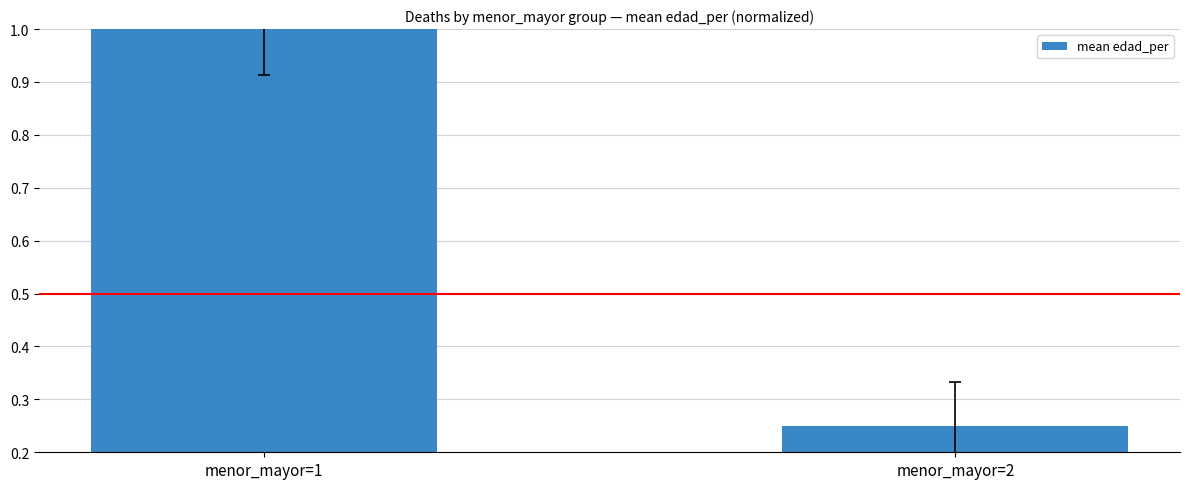

List the labels in order of value, largest first.

menor_mayor=1, menor_mayor=2